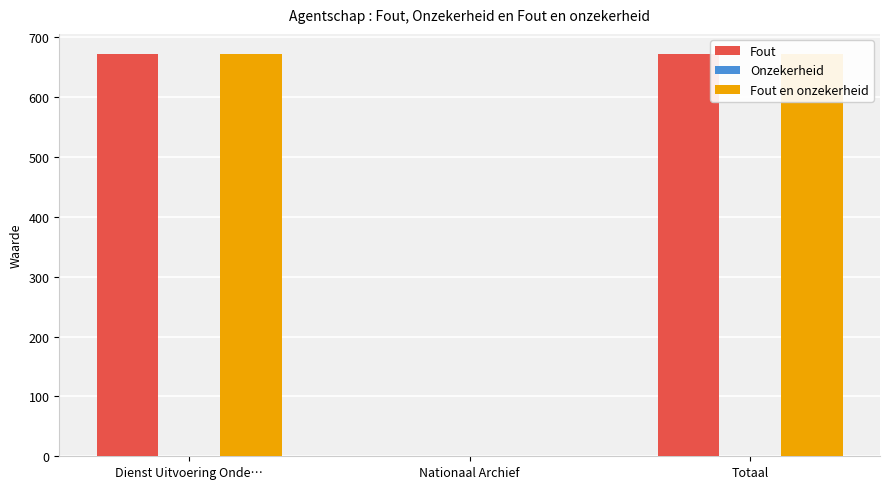

Are the bars horizontal?

No